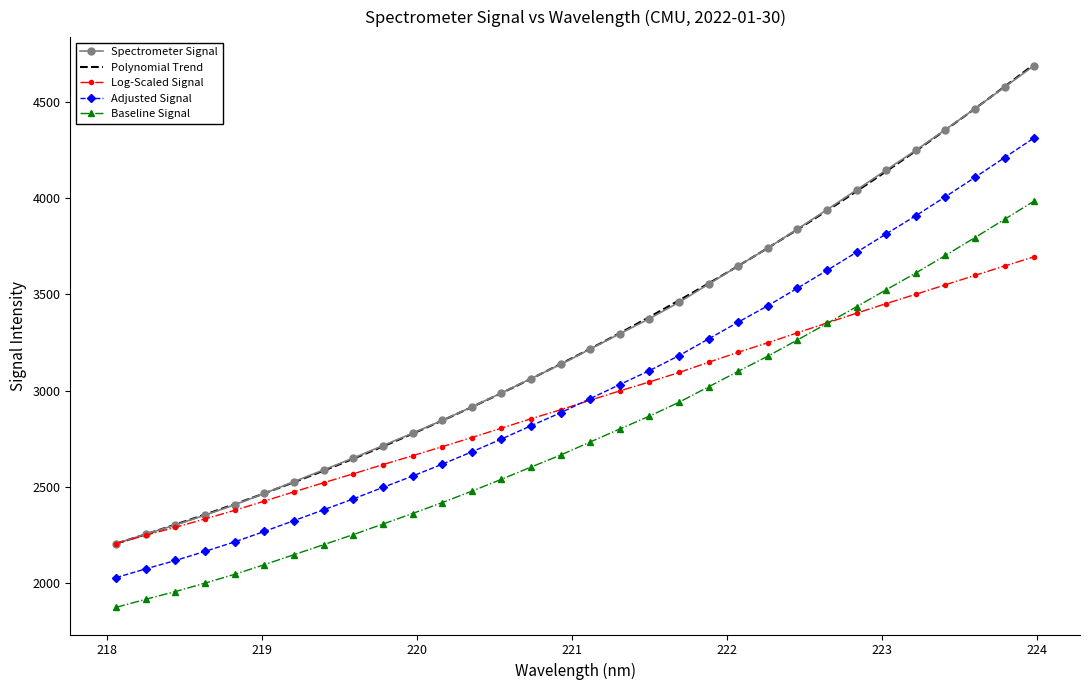

What is the highest value of the Baseline Signal series?

3985.1